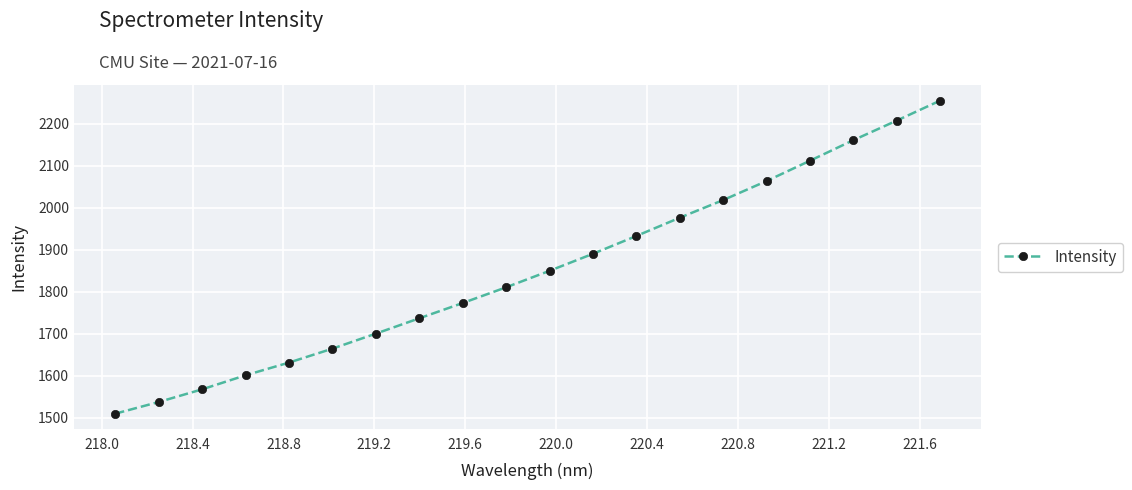

What is the sum of all values?

36998.1